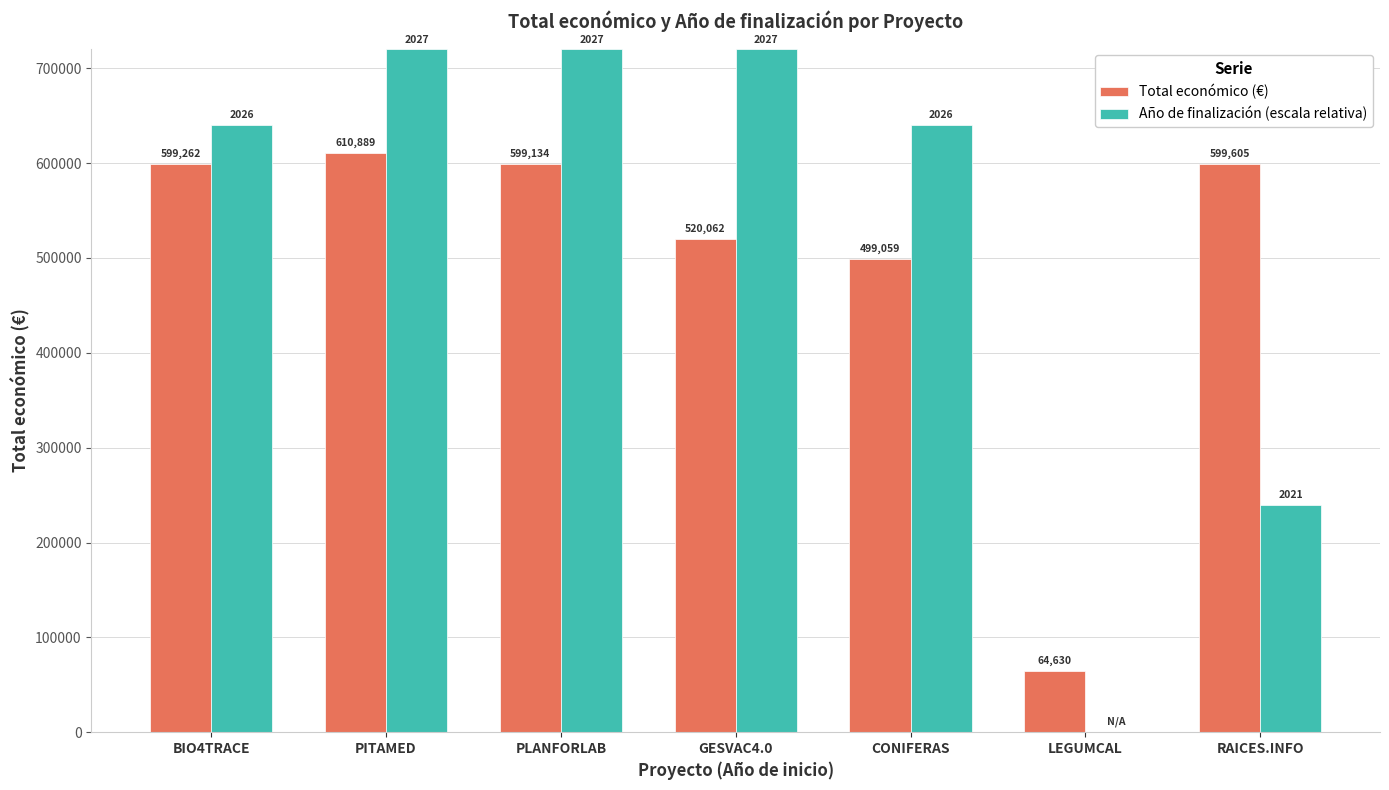

How many groups of bars are there?

7